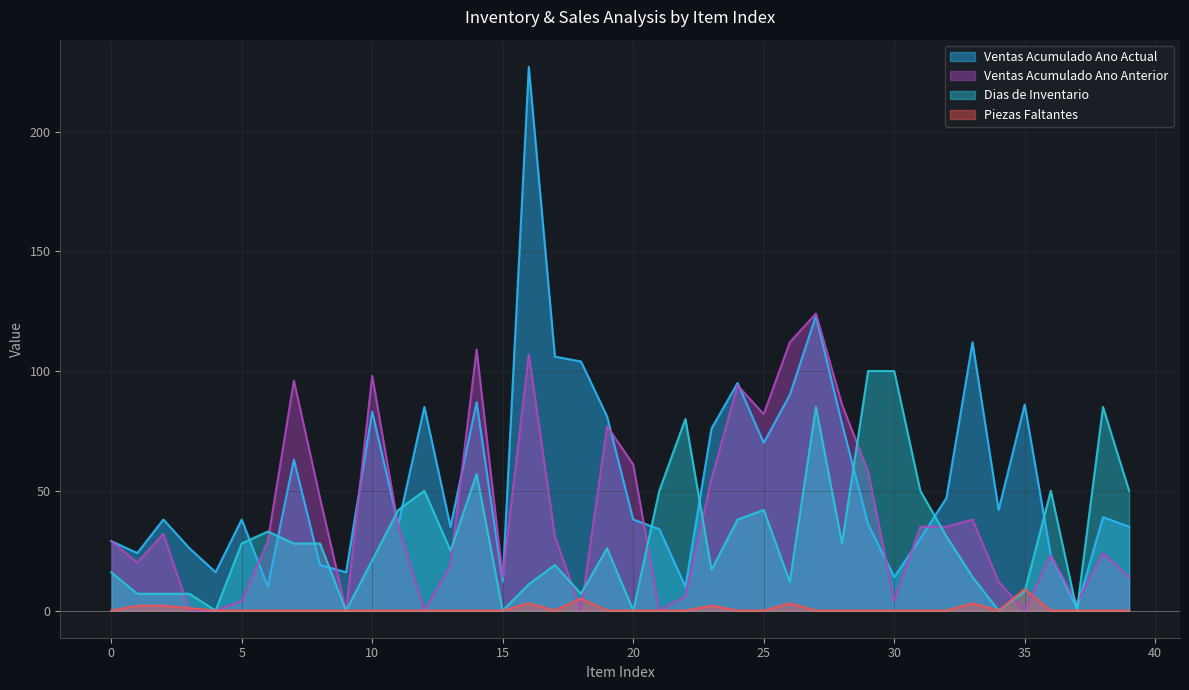

Does the chart have visible grid lines?

Yes